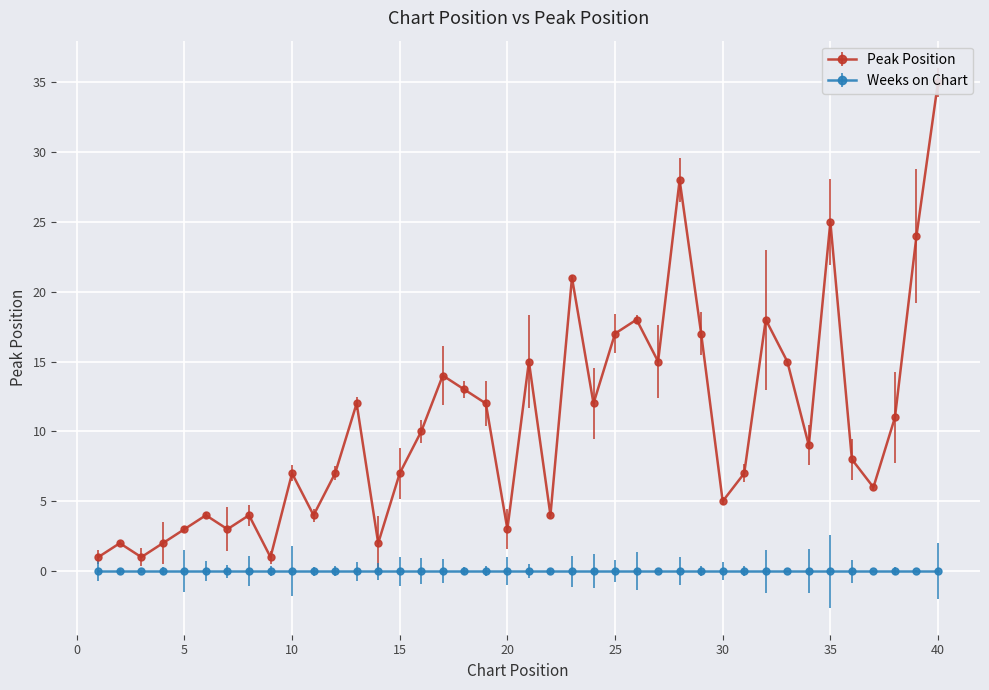

Is it true that the value at 28 is 28?

True